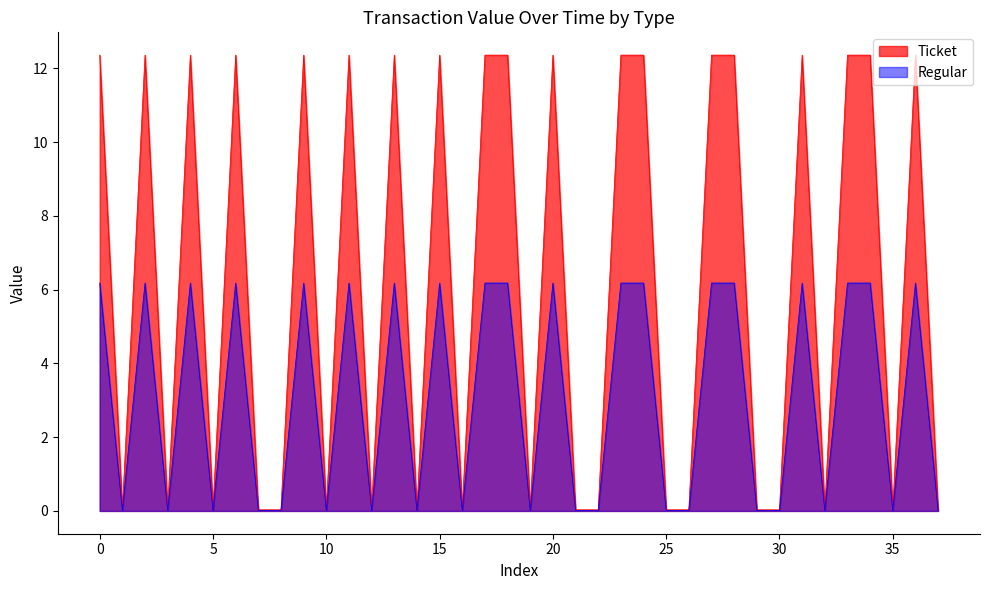

In Ticket, how many points are lower than both neighbors (excluding endpoints)?

10